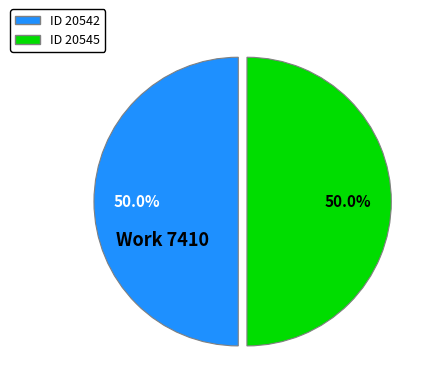

Count the number of slices in the pie.

2